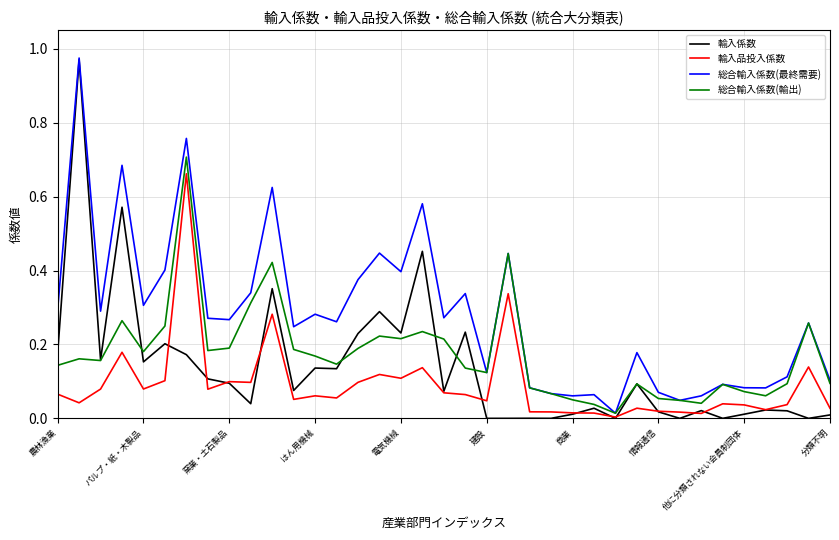

Rank the series by their average value, from highest to lowest.

総合輸入係数(最終需要), 総合輸入係数(輸出), 輸入係数, 輸入品投入係数